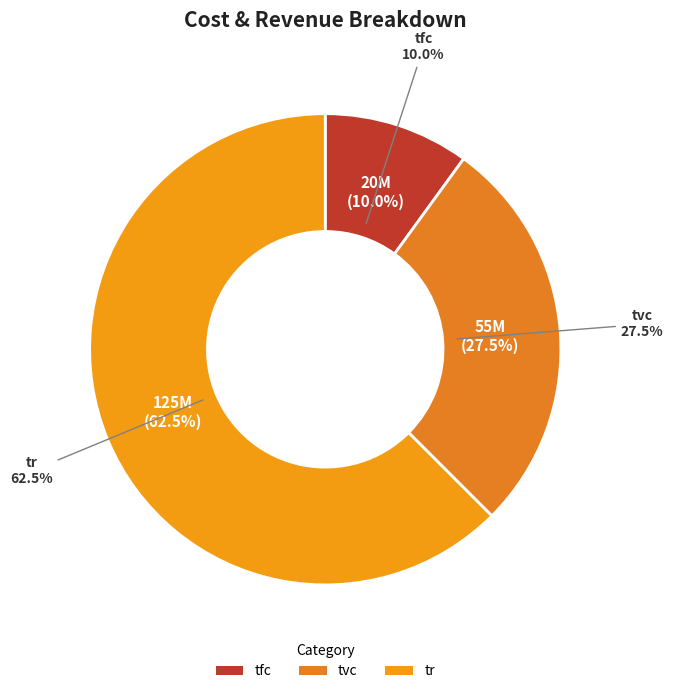

Does any single category account for the majority?

Yes